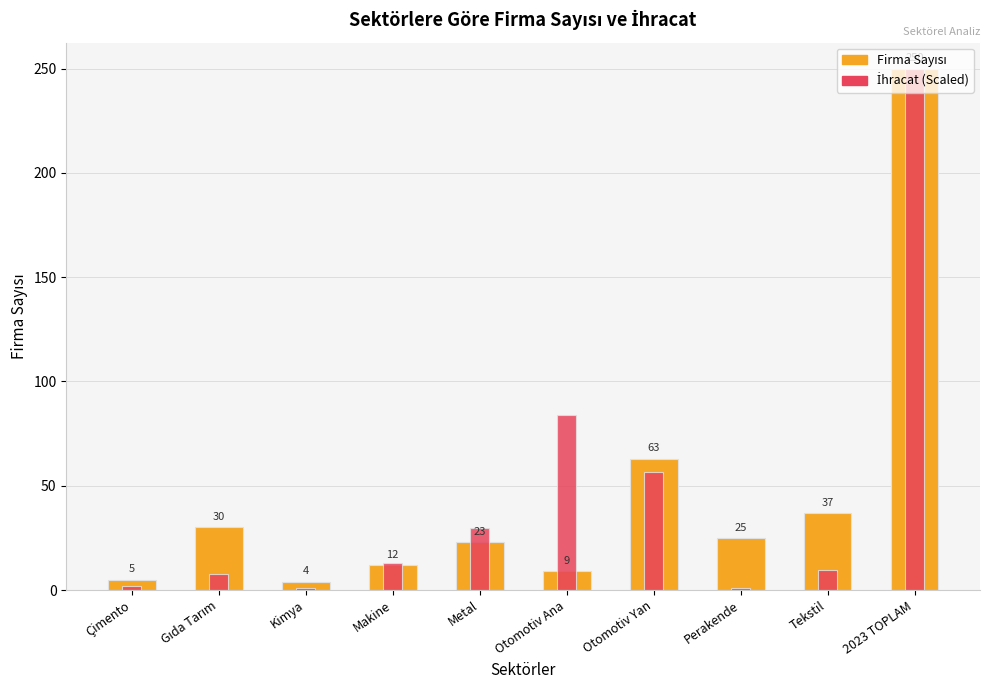

Rank the categories by İhracat (Scaled) value from lowest to highest.

Kimya, Perakende, Çimento, Gıda Tarım, Tekstil, Makine, Metal, Otomotiv Yan, Otomotiv Ana, 2023 TOPLAM